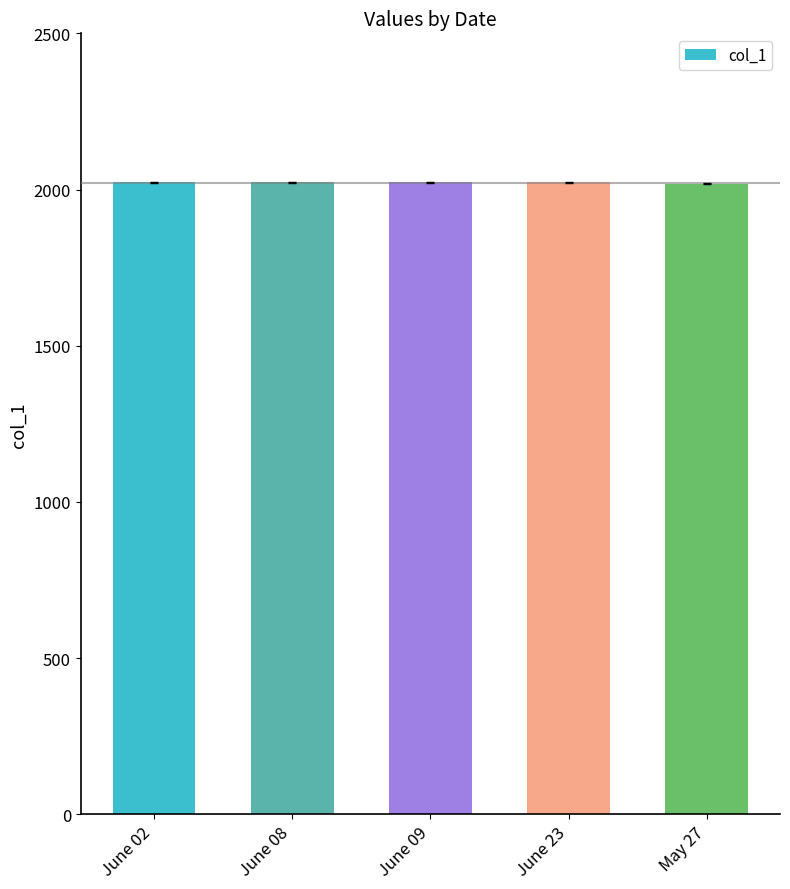

What is the average value?

2022